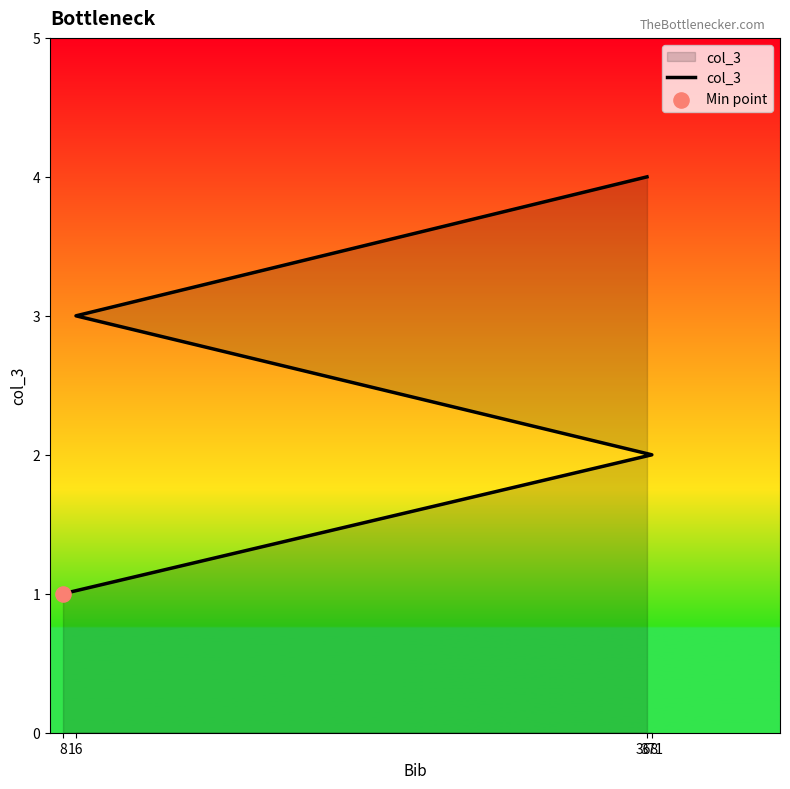

Which has a higher value, 368 or 16?

368